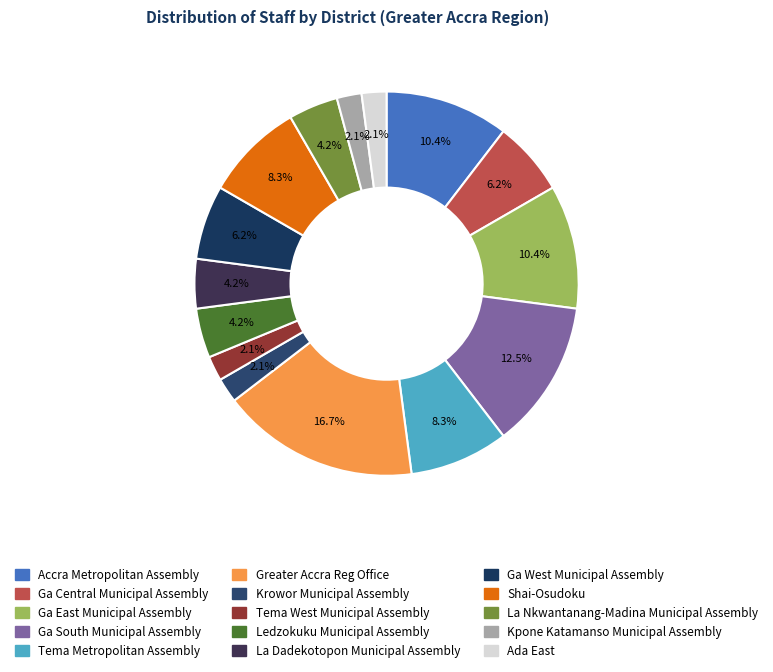

The Accra Metropolitan Assembly slice represents 10% of the pie. True or false?

True